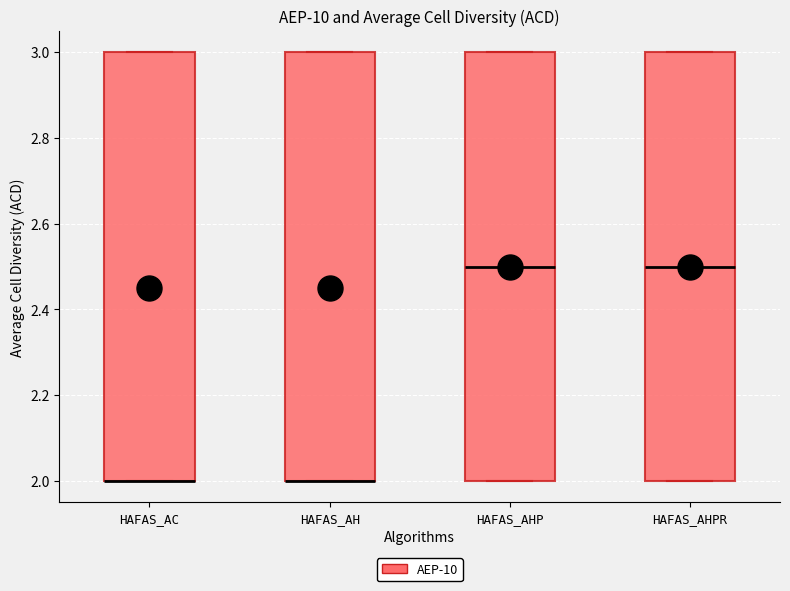

Reading left to right, transcribe this box plot: for each box, give where its median line is, the range the box spans, and where its two whiskers end, as read against the y-axis. The values are not printed on the chart, so give them approximately, as read against the axis.

HAFAS_AC: median 2.0 (drawn on the box's lower edge), box 2.0 to 3.0, whiskers 2.0 to 3.0
HAFAS_AH: median 2.0 (drawn on the box's lower edge), box 2.0 to 3.0, whiskers 2.0 to 3.0
HAFAS_AHP: median 2.5, box 2.0 to 3.0, whiskers 2.0 to 3.0
HAFAS_AHPR: median 2.5, box 2.0 to 3.0, whiskers 2.0 to 3.0